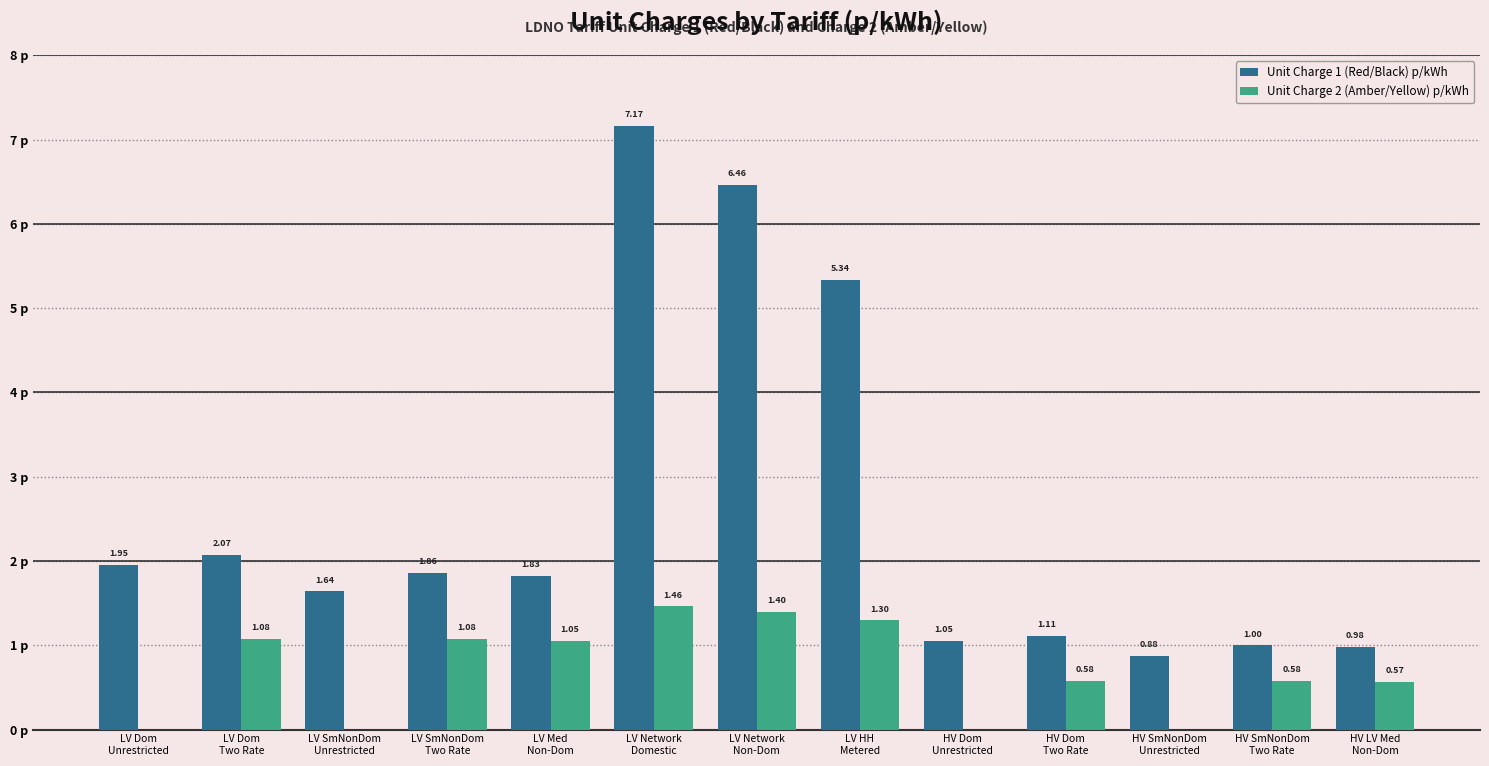

Which series has the largest total across all categories?

Unit Charge 1 (Red/Black) p/kWh